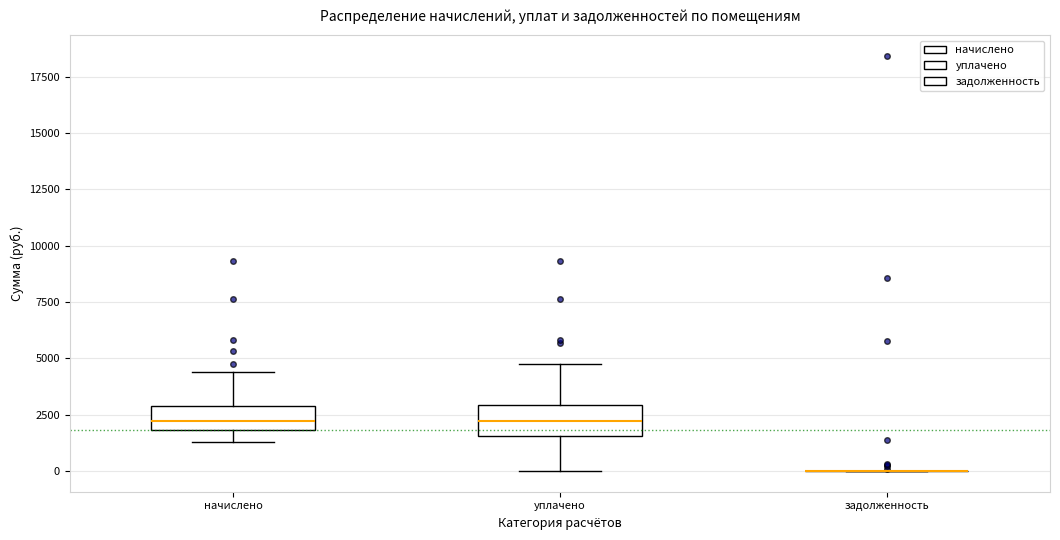

Reading left to right, transcribe this box plot: for each box, give where its median line is, the range the box spans, and where its two whiskers end, as read against the y-axis. The values are not printed on the chart, so give them approximately, as read against the axis.

начислено: median 2000 (inside the box), box 2000 to 3000, whiskers 1500 to 4500
уплачено: median 2000, box 1500 to 3000, whiskers 0 to 4500
задолженность: box collapsed to a line at 0, whiskers 0 to 0